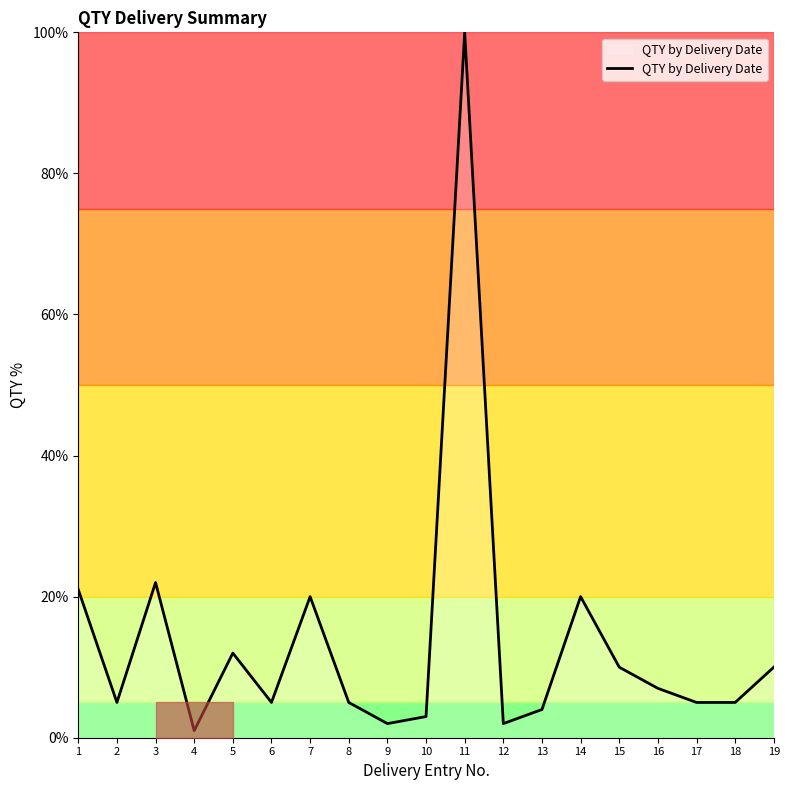

What is the maximum value shown in the chart?

100.0